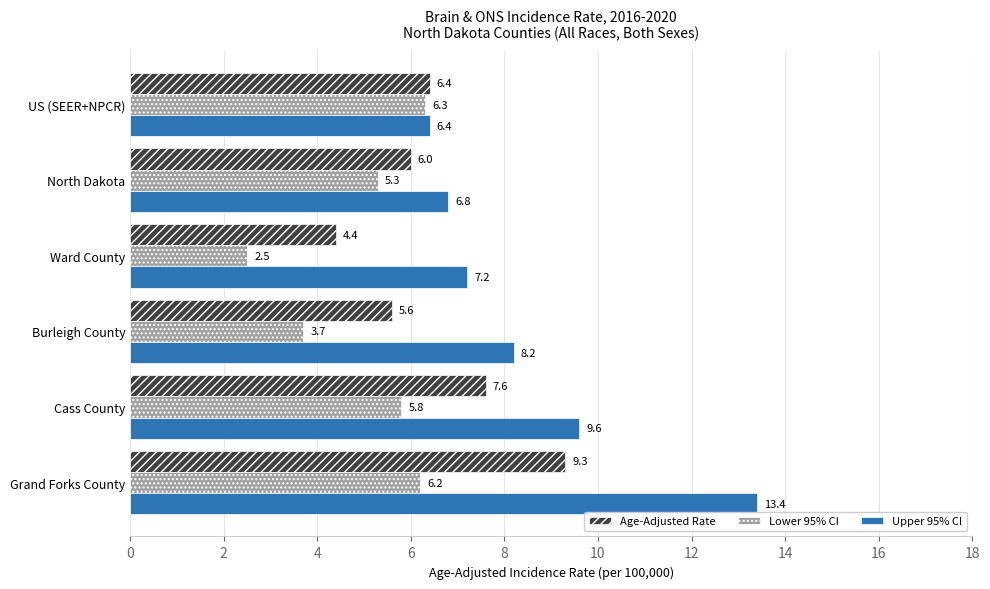

What is the difference between the maximum and minimum values in the Lower 95% CI series?

3.8